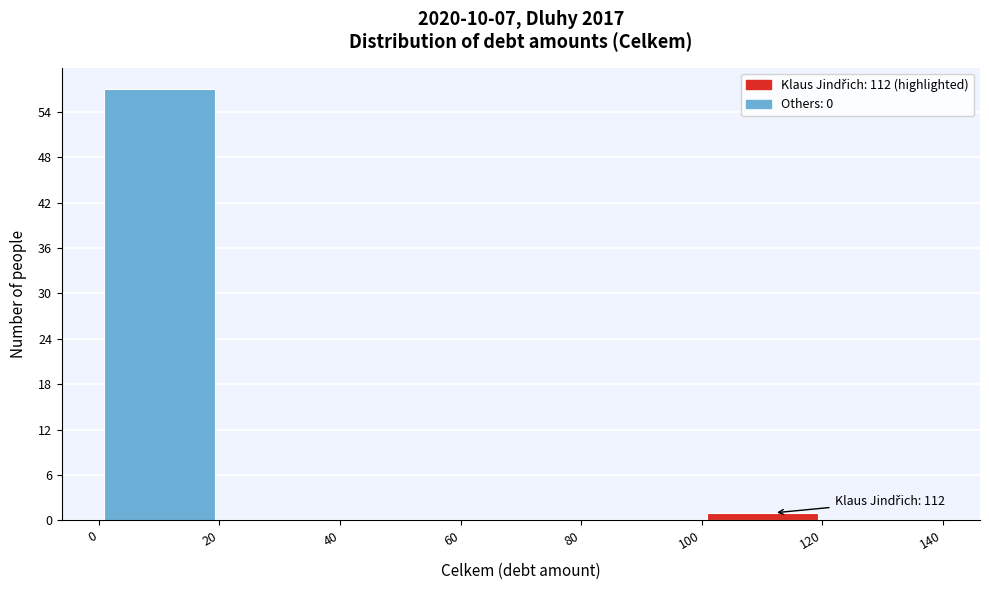

Over which range of the x-axis is the bar tallest?

0 to 20